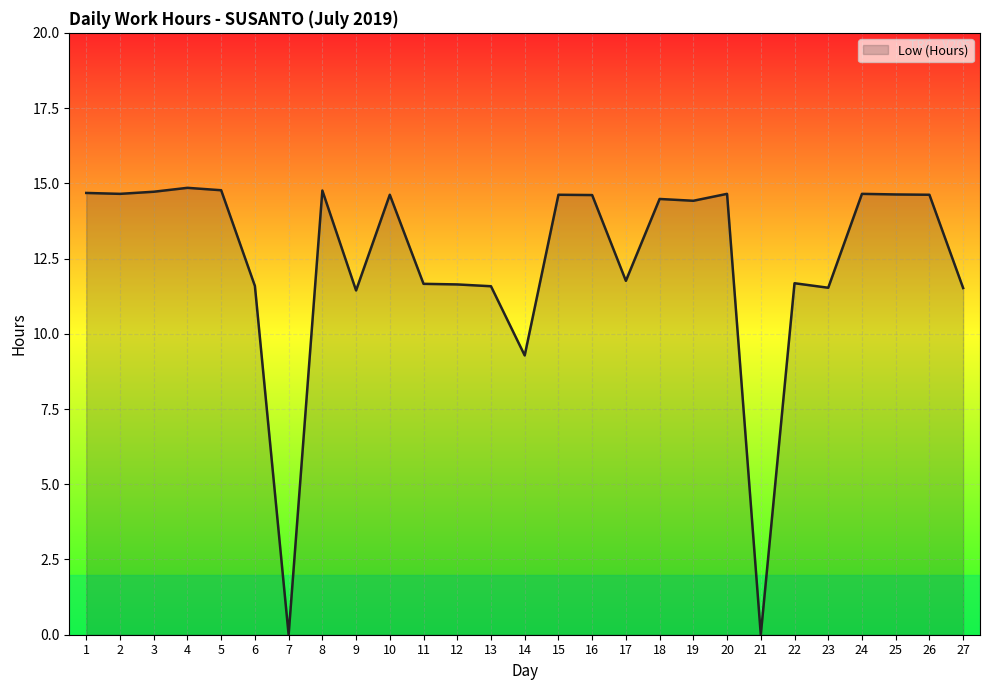

Count the number of categories in the chart.

27